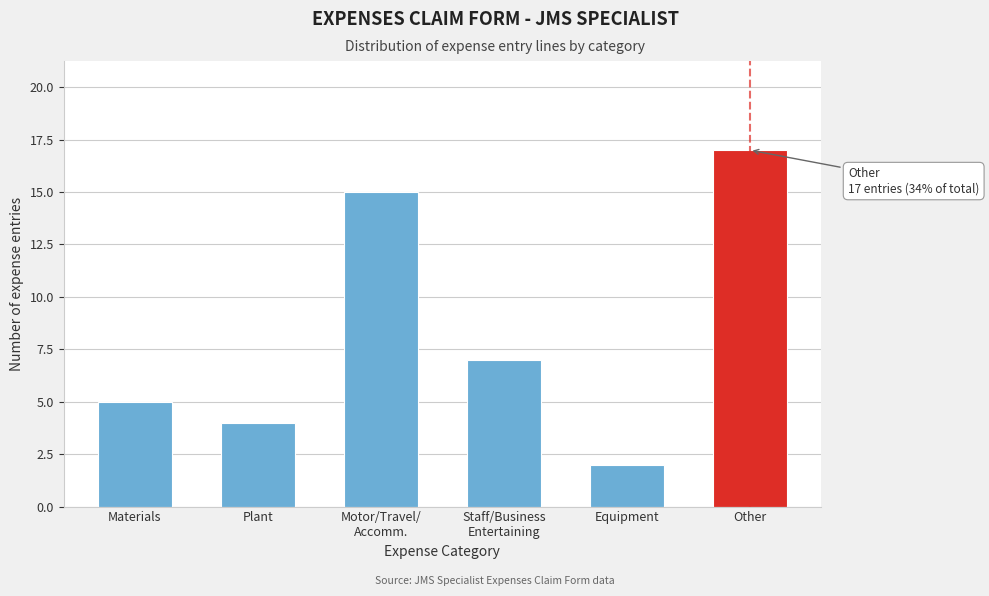

Reading left to right, list all the values displayed in this chart.

5	4	15	7	2	17